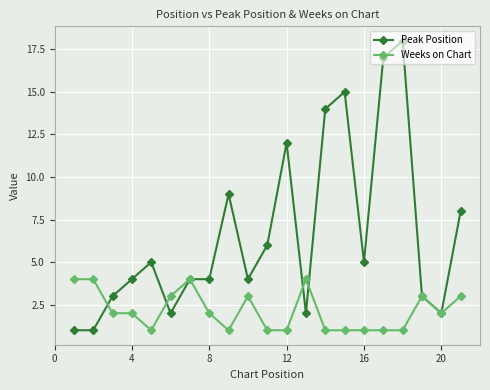

List the series in order of their overall mean, highest first.

Peak Position, Weeks on Chart